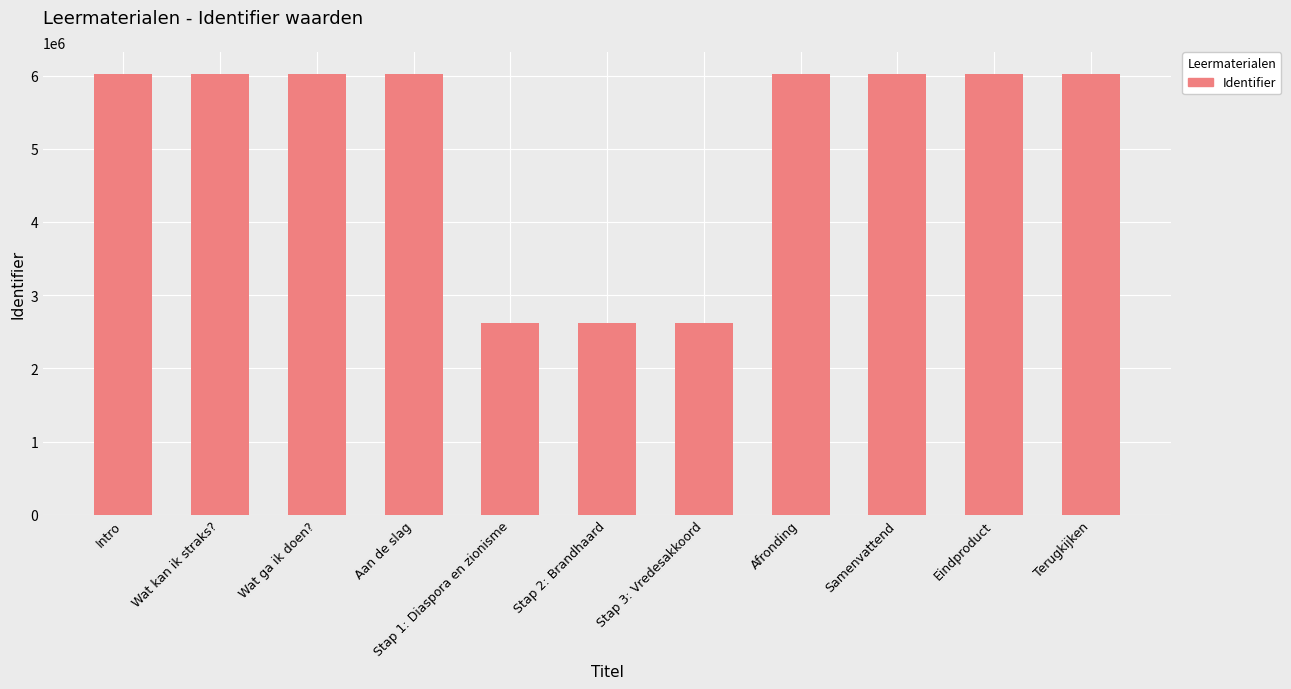

What is the label of the 8th bar from the left?

Afronding